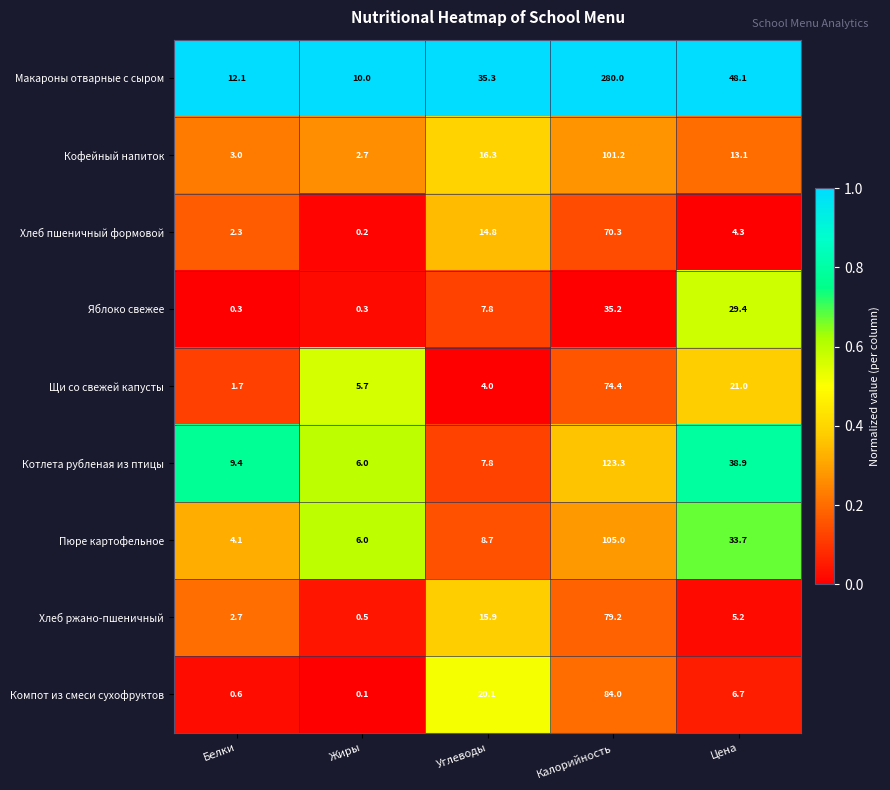

At which label does Пюре картофельное first exceed 8?

Углеводы